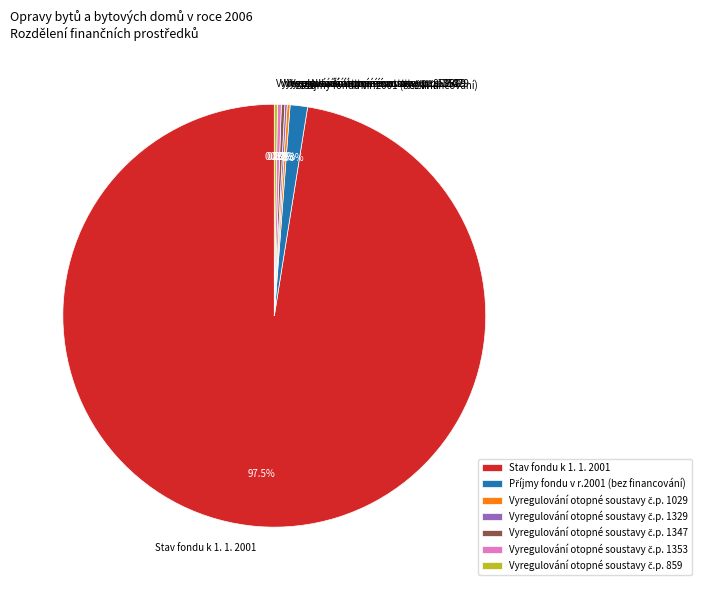

Which slice is the largest?

Stav fondu k 1. 1. 2001